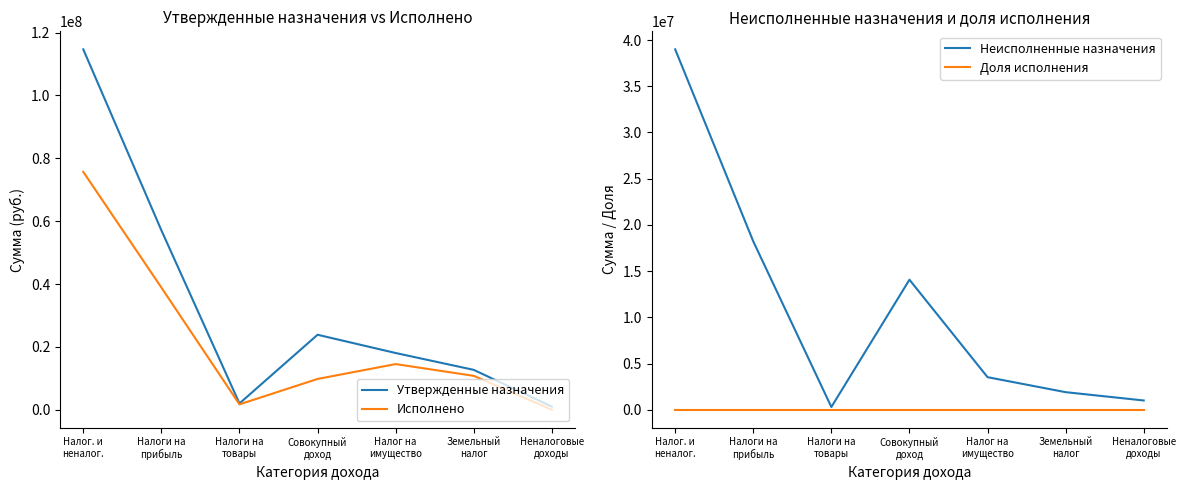

Reading left to right, list all the values displayed in this chart.

Утвержденные назначения: 114673800.0	57096000.0	1999300.0	23853400.0	18045100.0	12680000.0	1000000.0
Исполнено: 75679172.3	38883195.7	1704461.6	9787251.7	14523189.5	10781073.8	0.0
Неисполненные назначения: 38994627.7	18212804.3	294838.4	14066148.3	3521910.5	1898926.2	1000000.0
Доля исполнения: 0.7	0.7	0.9	0.4	0.8	0.9	0.0